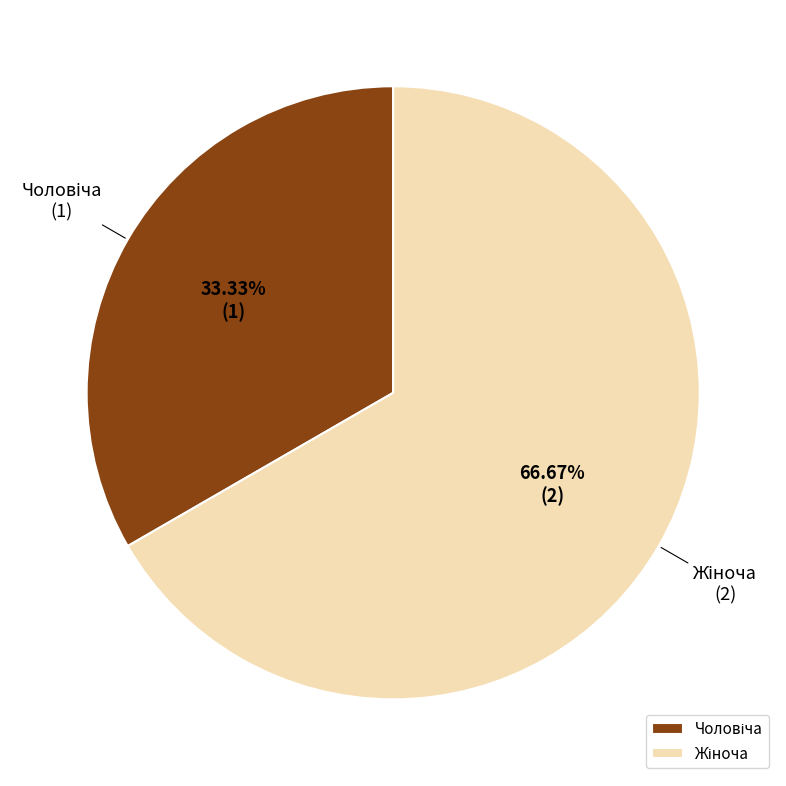

Is there a majority slice in this chart?

Yes